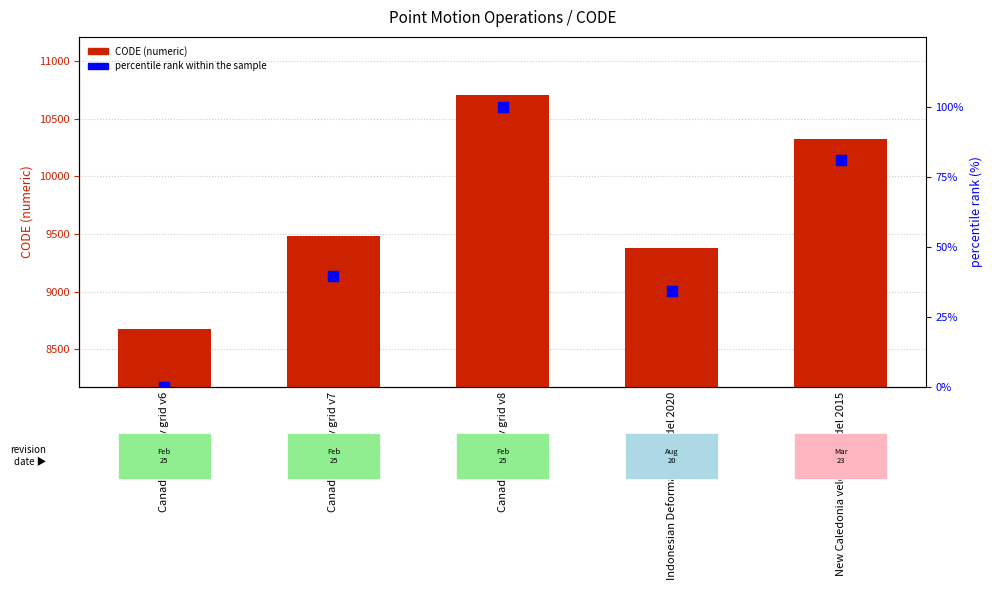

Which series has the widest spread of Y values?

CODE